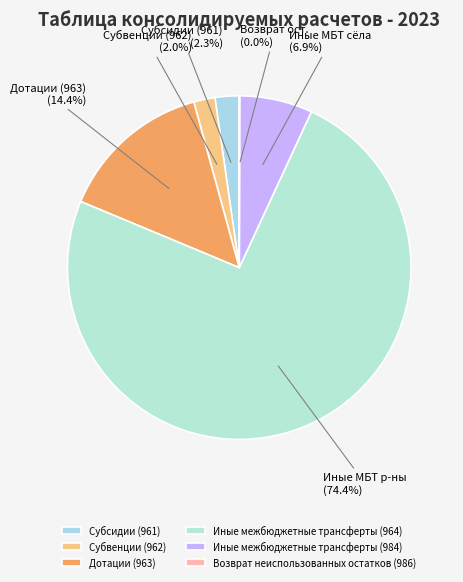

True or false: Иные межбюджетные трансферты (964) accounts for 66% of the total.

False